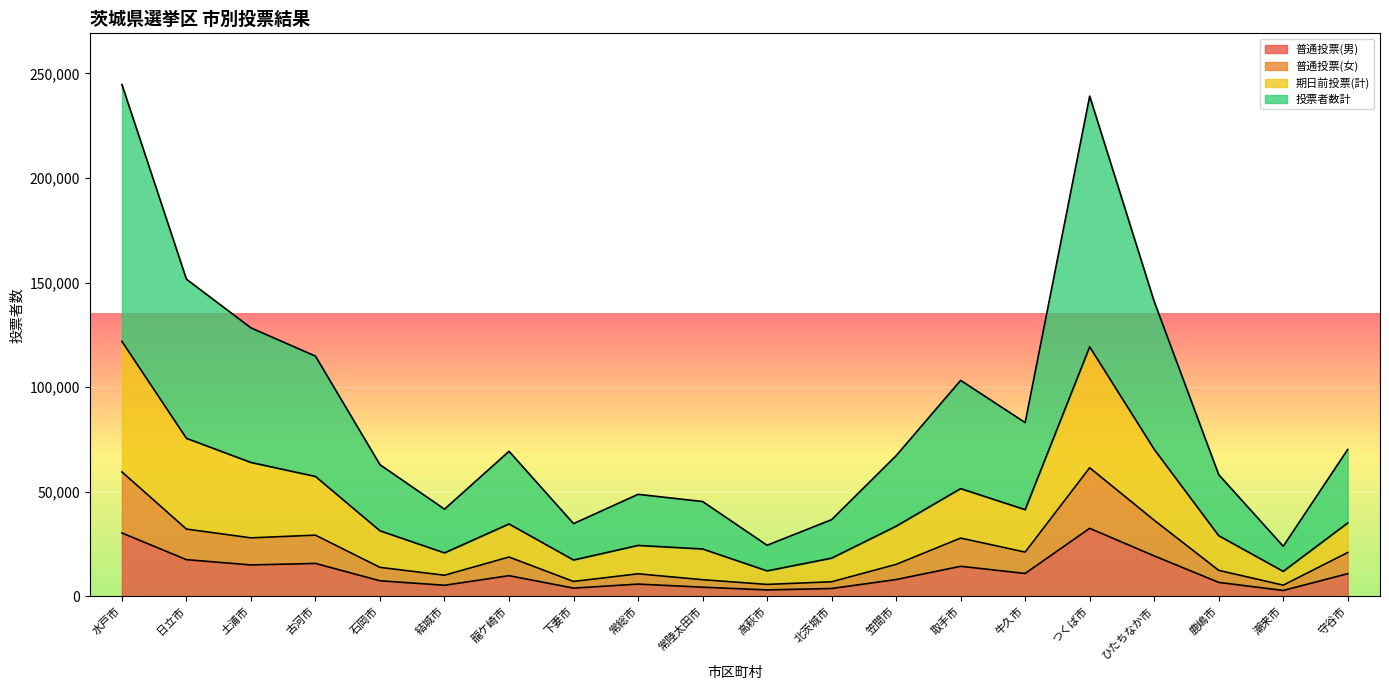

What is the highest value of the 普通投票(男) series?

32505